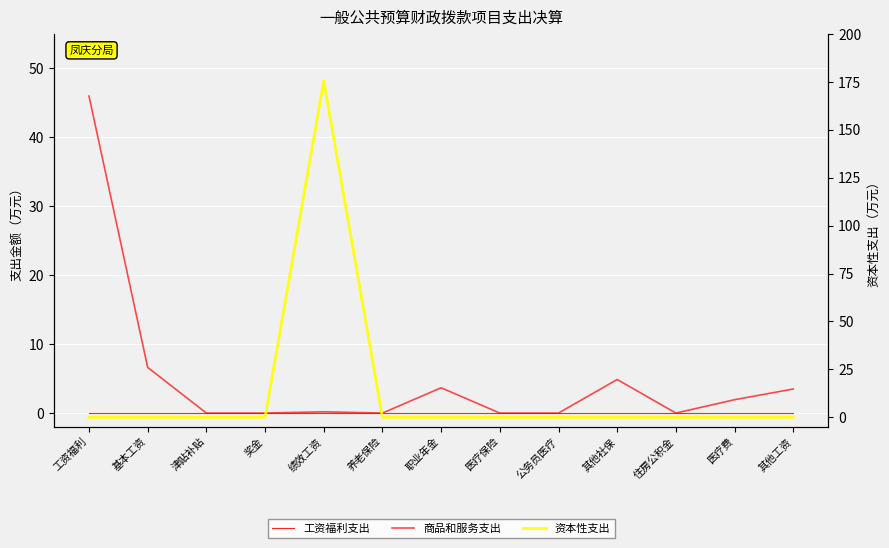

How many positive values does the 资本性支出 series have?

1